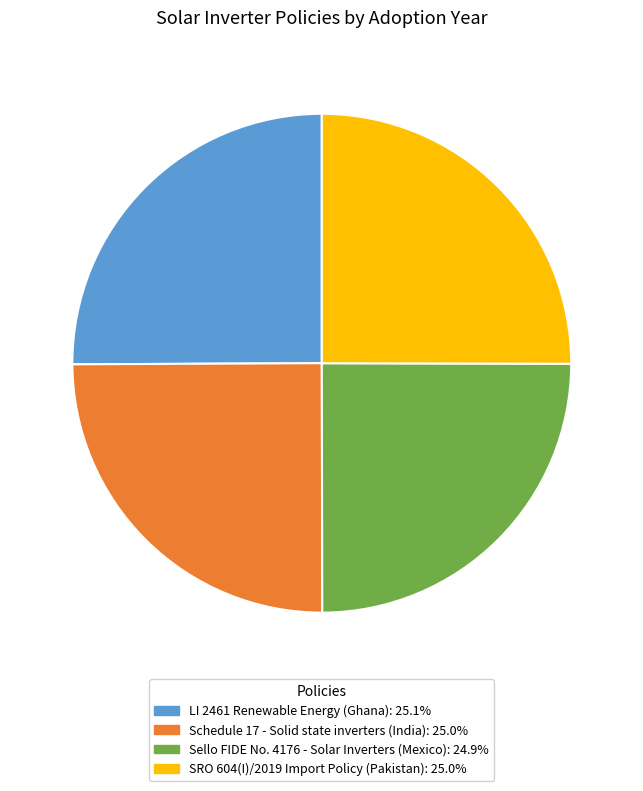

How many segments does this pie chart have?

4